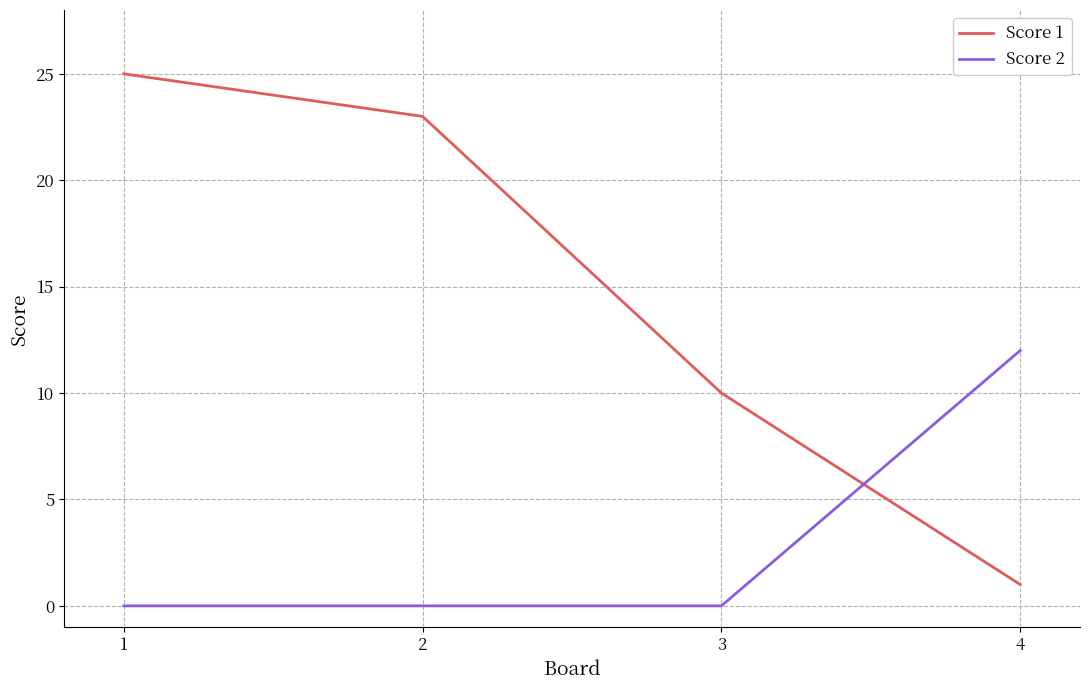

What is the difference between the maximum and minimum values in the Score 2 series?

12